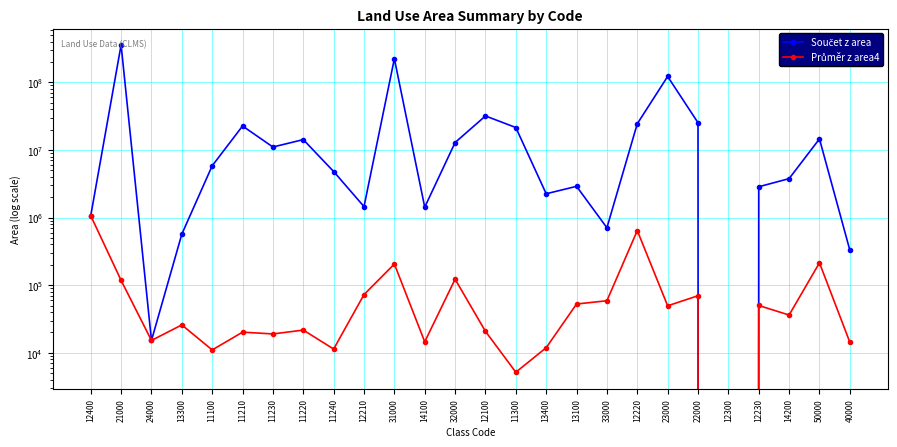

What are all the series names shown in the legend?

Součet z area, Průměr z area4